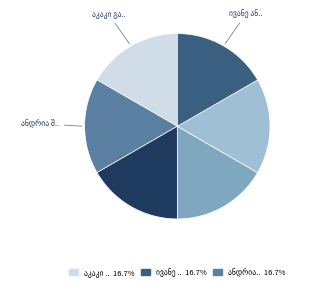

Is there a majority slice in this chart?

No